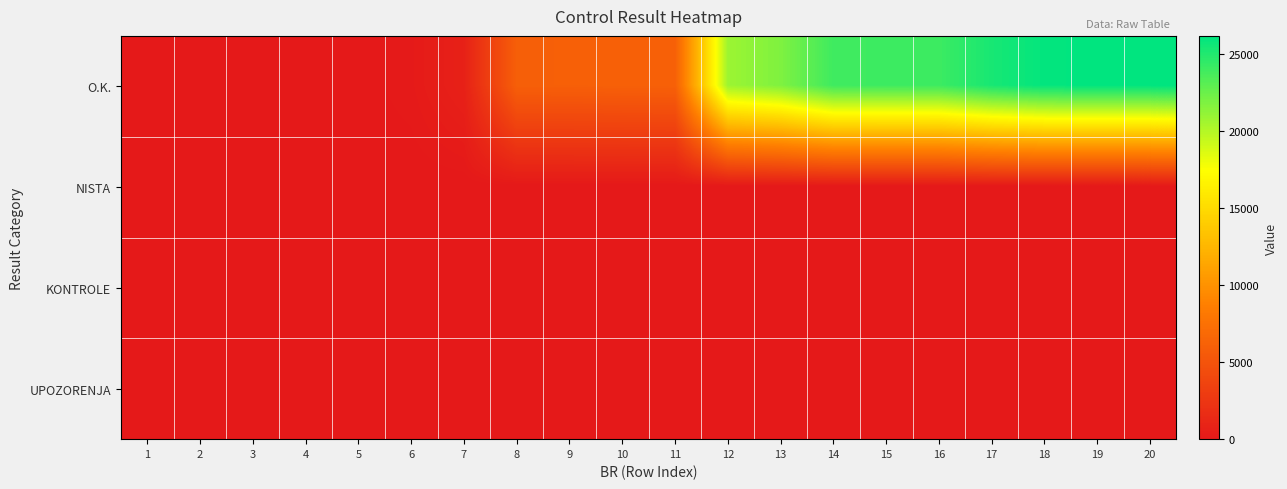

At which category is the sum across all series the highest?

20